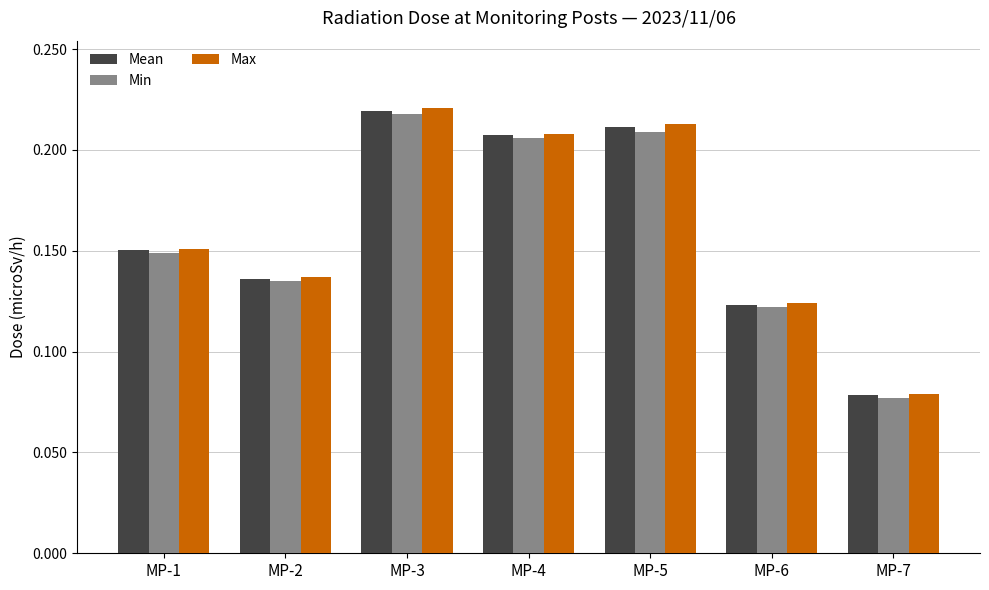

What is the sum of all Max values?

1.1